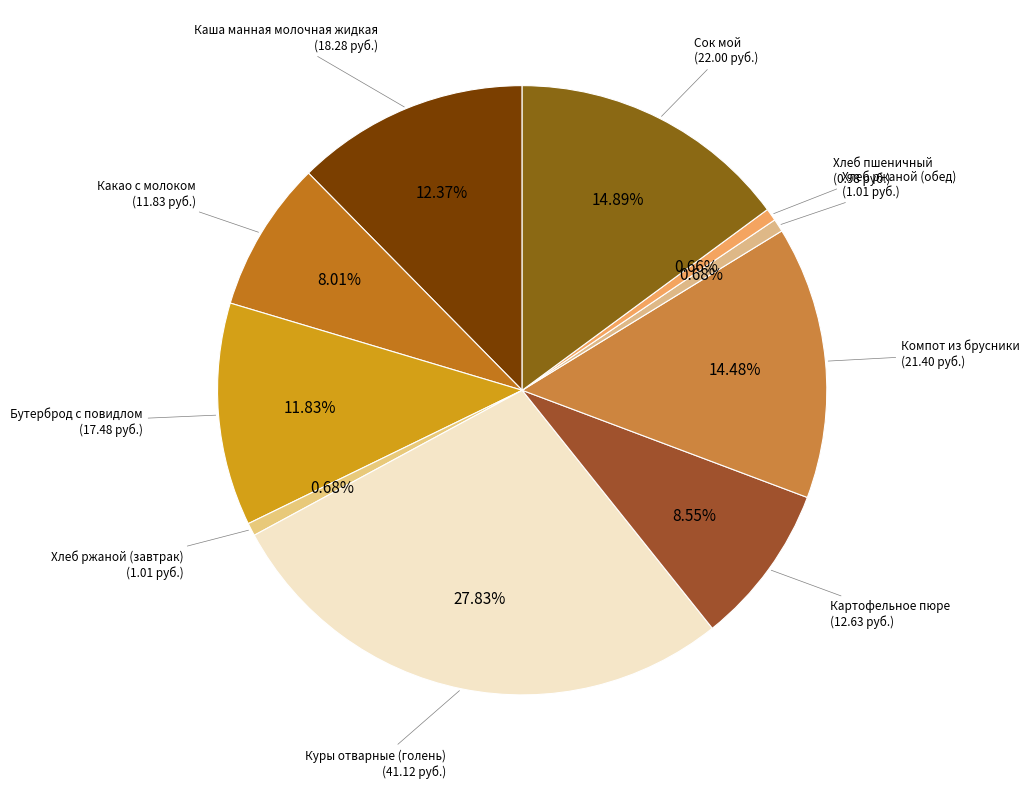

How many segments does this pie chart have?

10